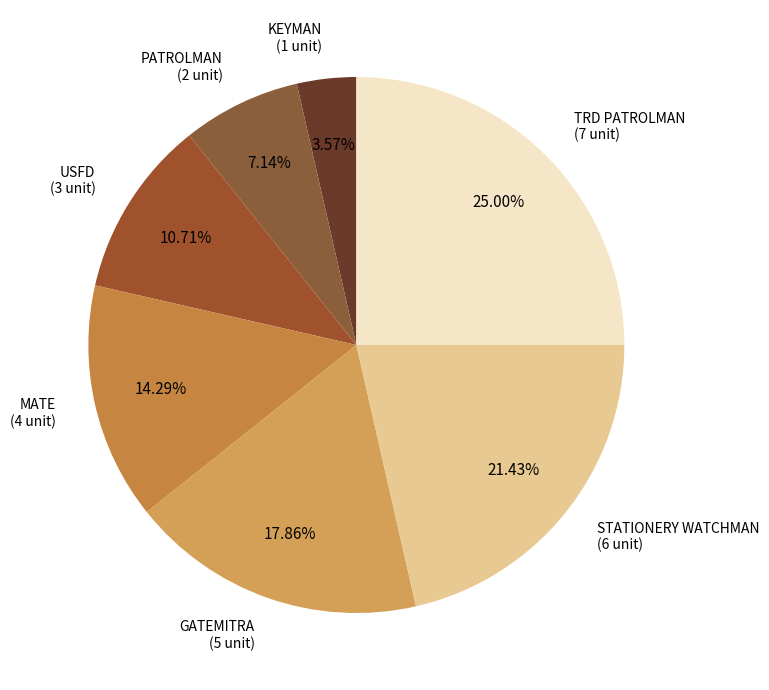

Approximately how many times larger is the value at TRD PATROLMAN compared to STATIONERY WATCHMAN?

1.2